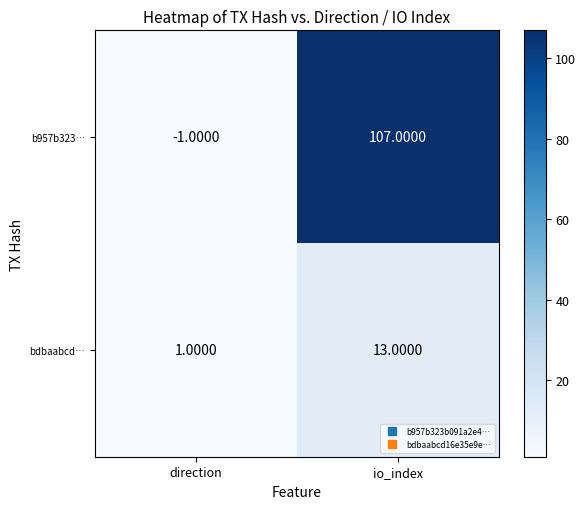

Rank the series by their maximum value, from highest to lowest.

b957b323…, bdbaabcd…